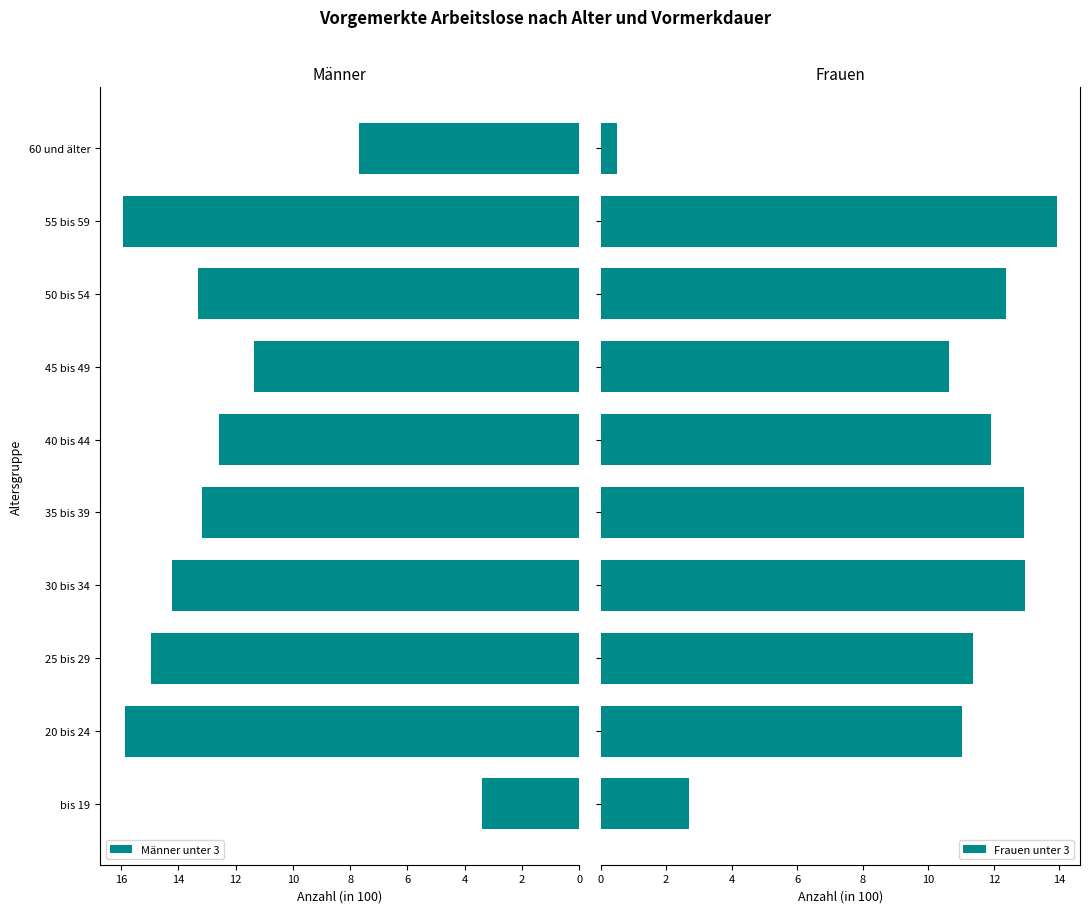

True or false: Männer unter 3 has a value of 6.6 at 45 bis 49.

False